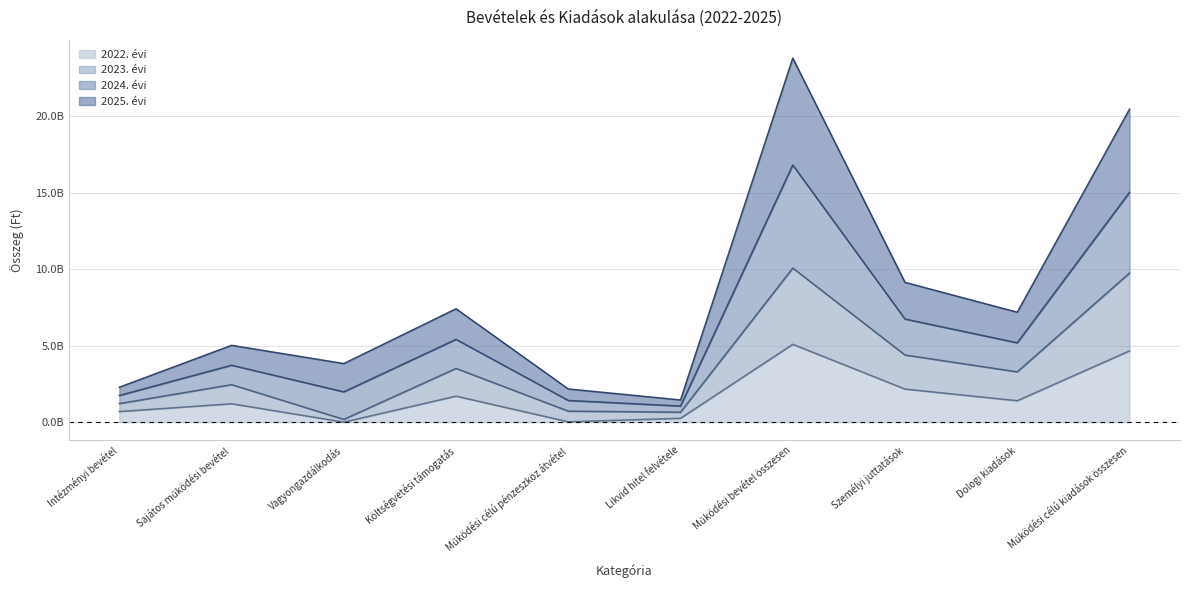

What are all the series names shown in the legend?

2022. évi, 2023. évi, 2024. évi, 2025. évi